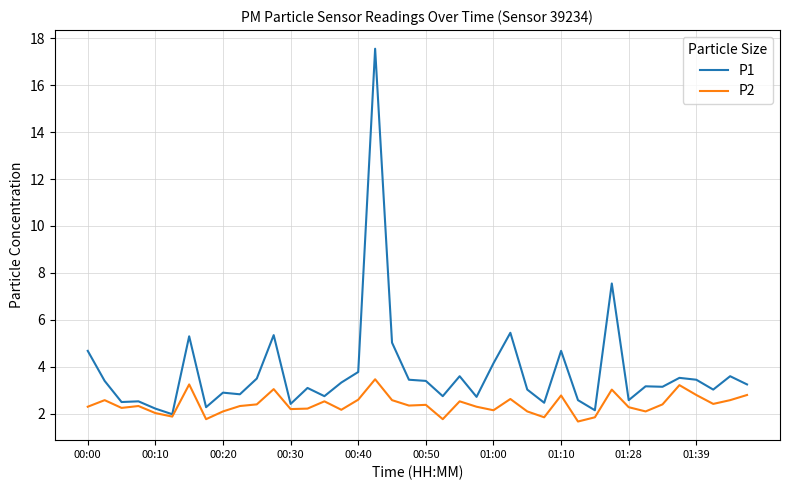

What are all the series names shown in the legend?

P1, P2